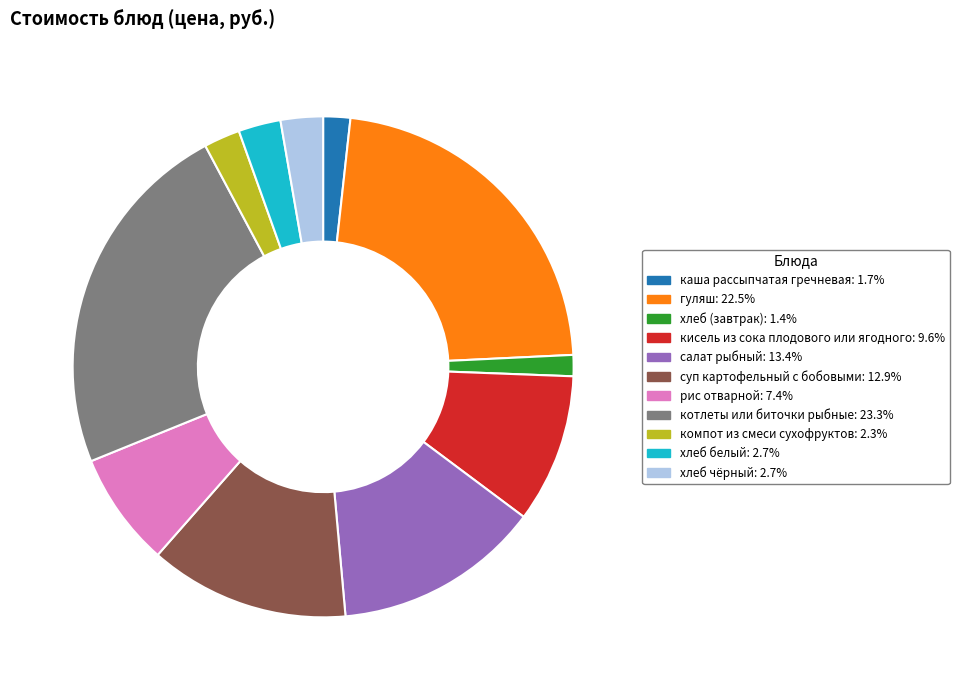

True or false: котлеты или биточки рыбные accounts for 23% of the total.

True